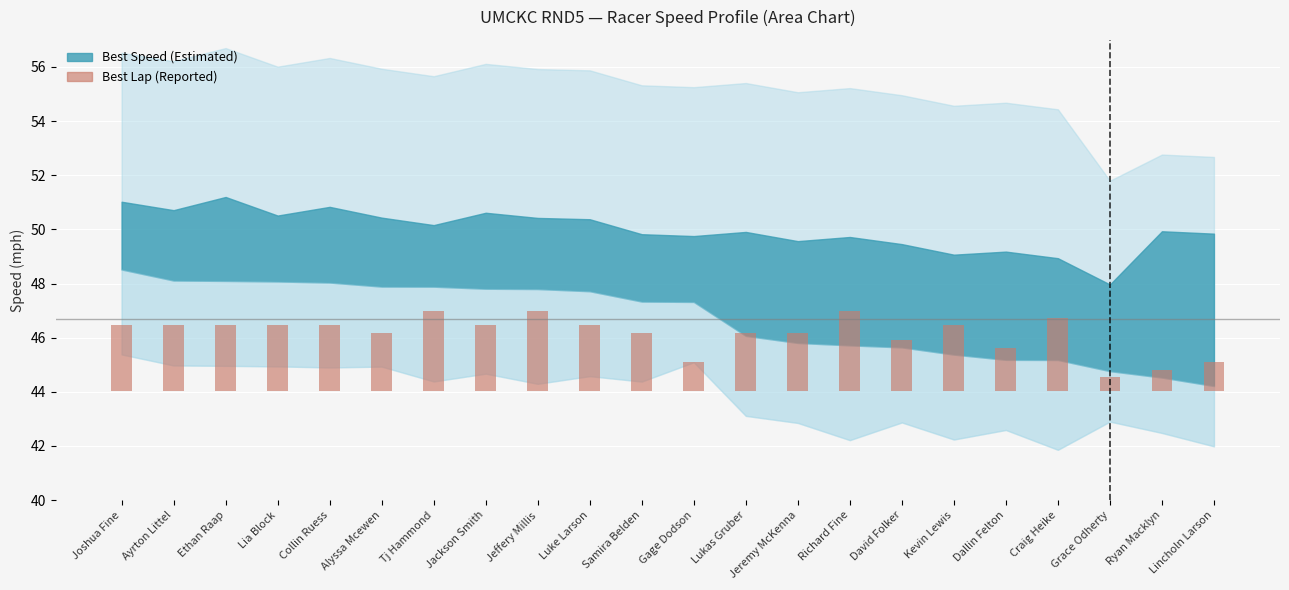

Reading left to right, transcribe all the data shown in this chart.

2.4	2.4	2.4	2.4	2.4	2.1	3.0	2.4	3.0	2.4	2.1	1.0	2.1	2.1	3.0	1.9	2.4	1.6	2.7	0.5	0.8	1.0